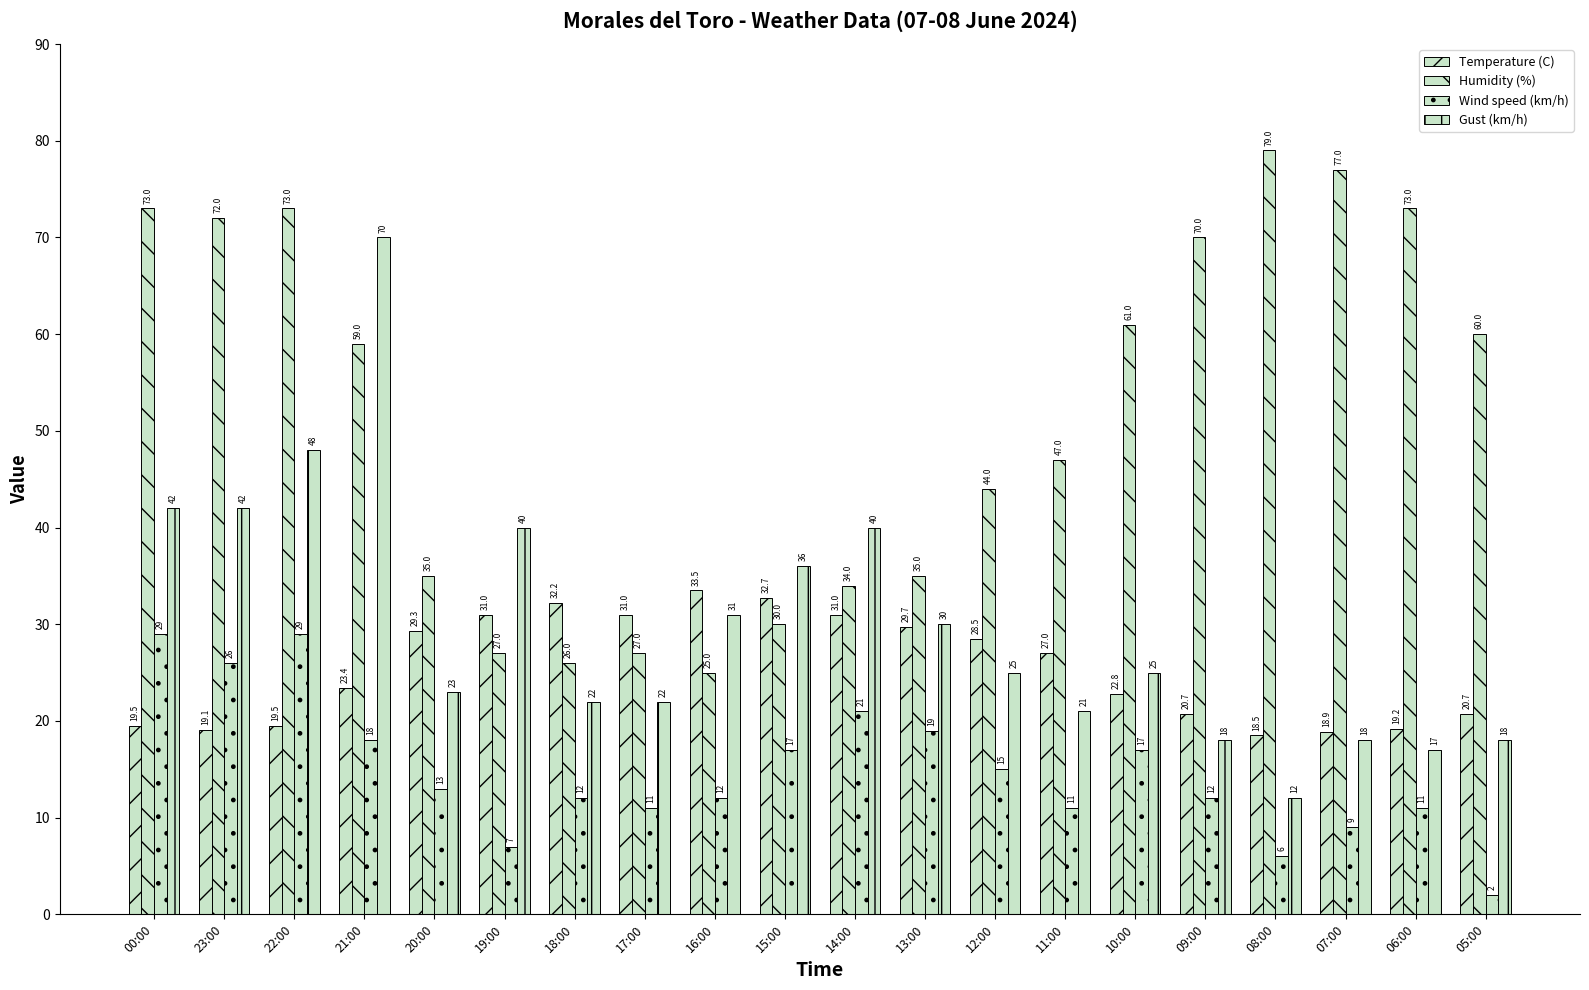

Which category has the lowest value in the Humidity (%) series?

16:00